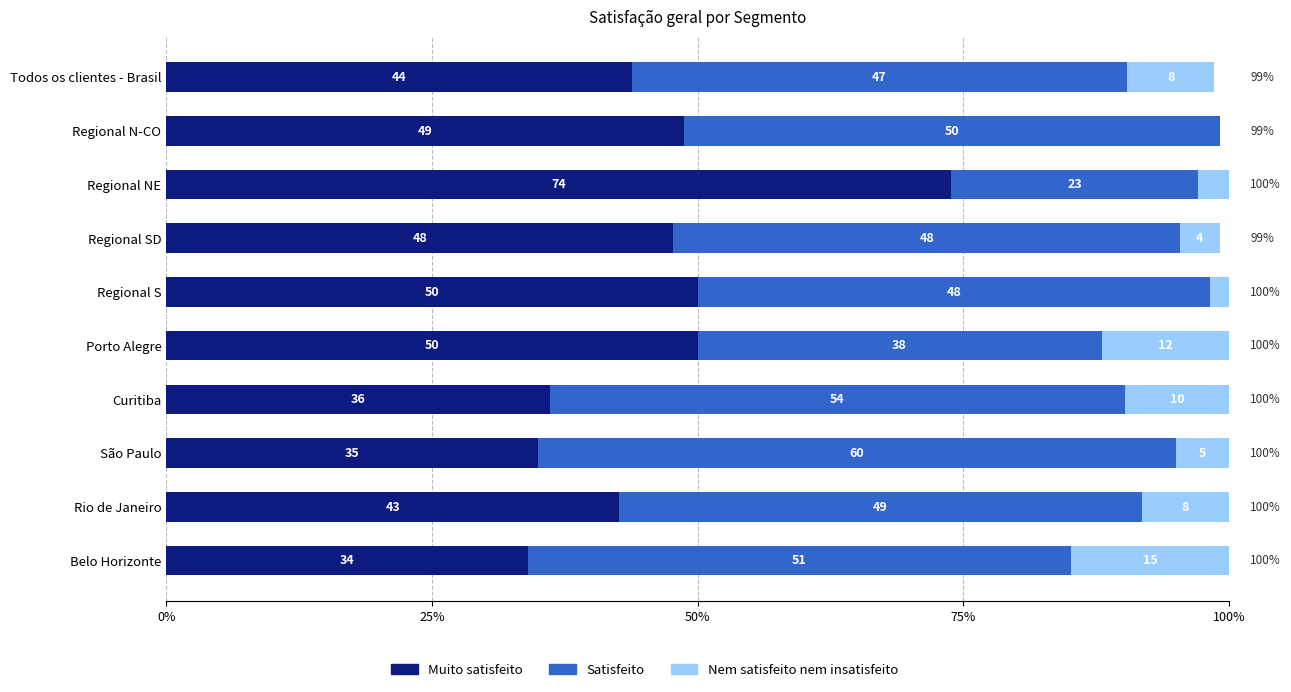

What is the average value of the Muito satisfeito series?

46.2